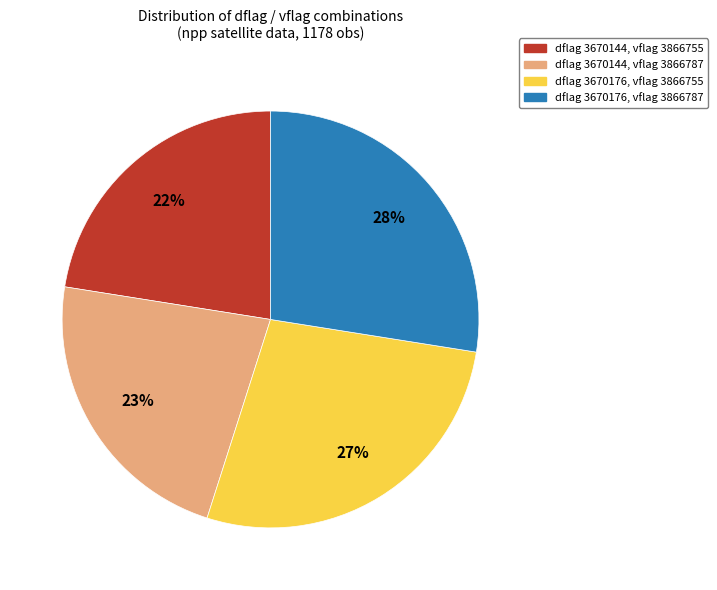

How many slices are in this pie chart?

4